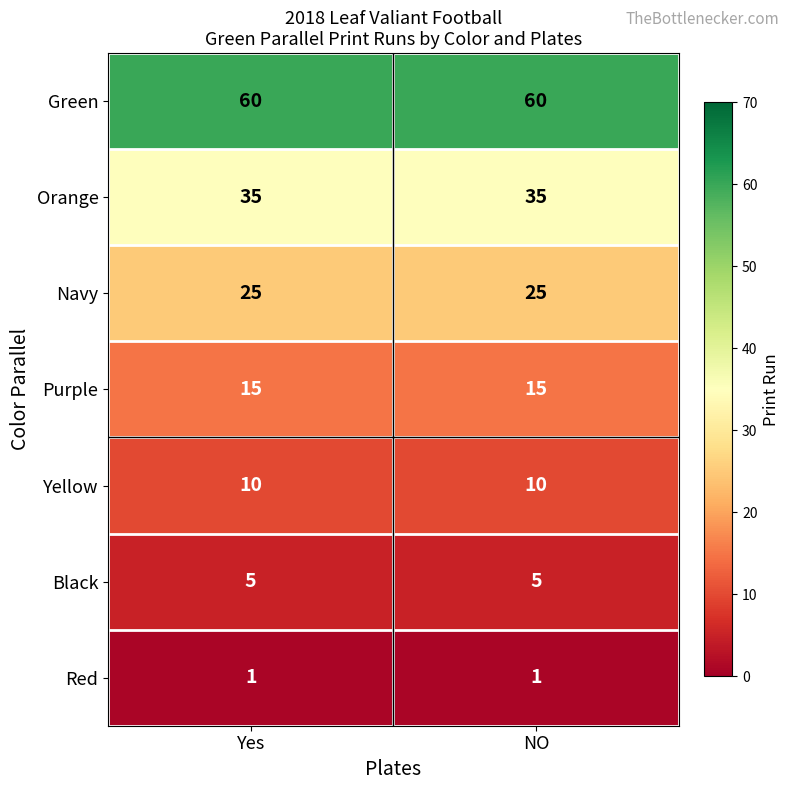

What is the sum of the Green values at Yes and NO?

120